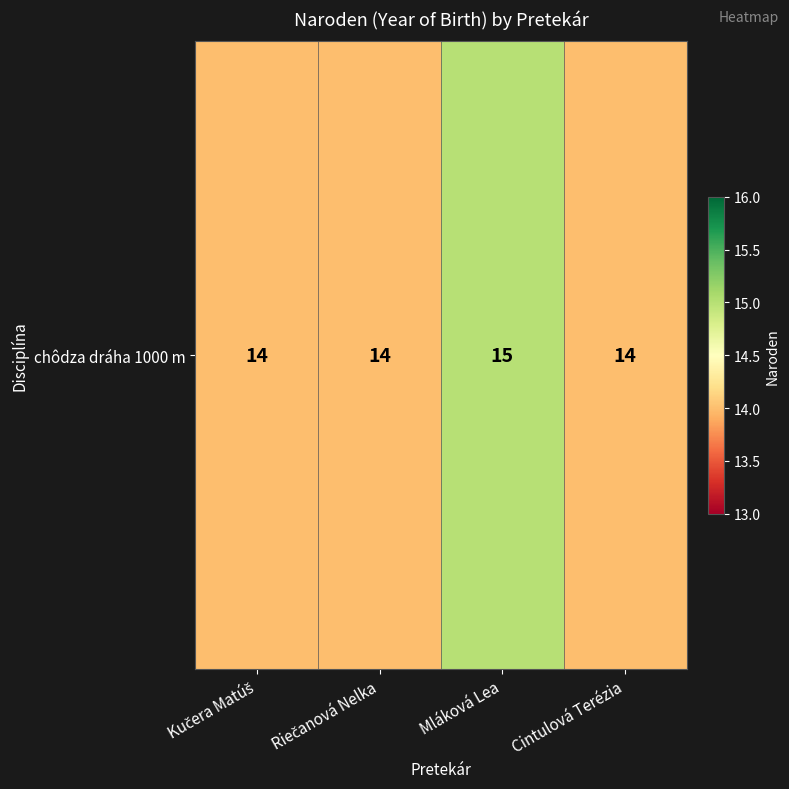

Reading left to right, transcribe all the data shown in this chart.

14	14	15	14